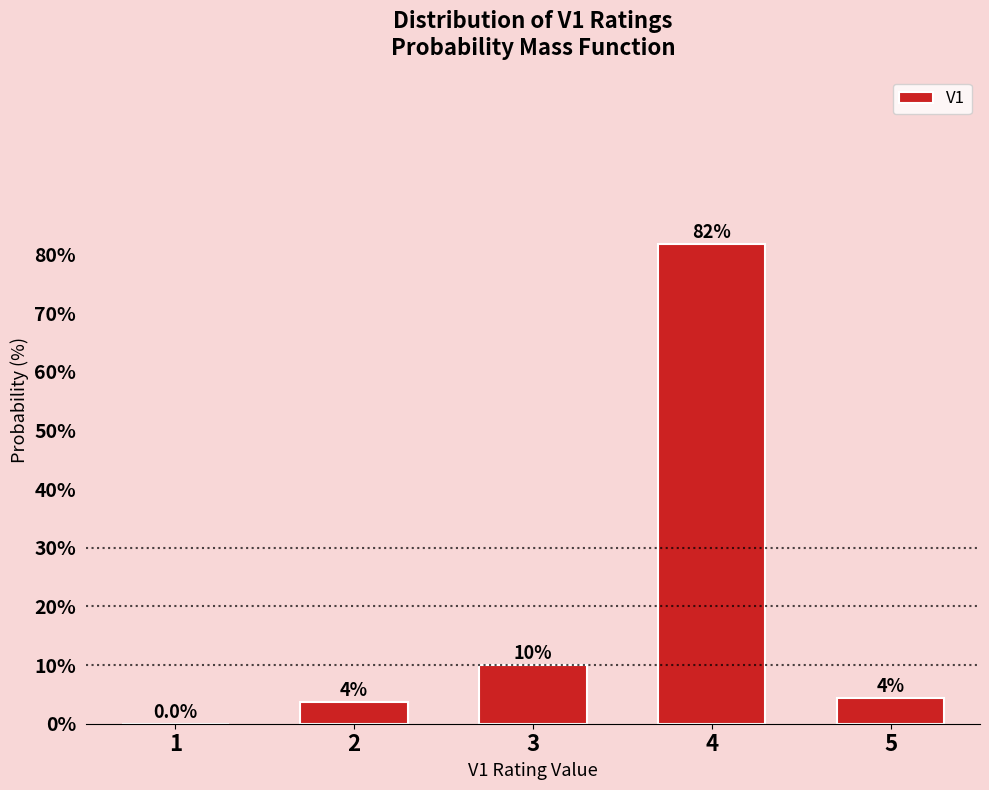

What is the sum of the values at 3 and 1?

10.0